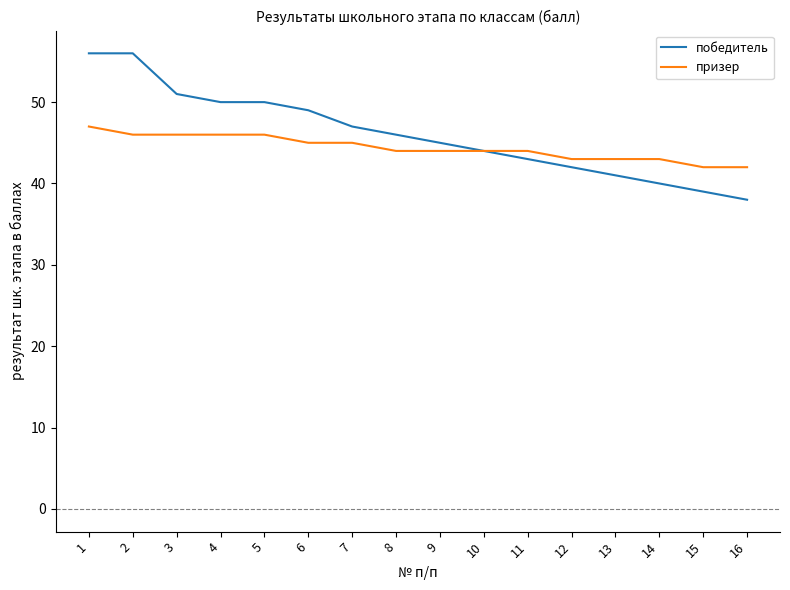

What is the maximum value for победитель?

56